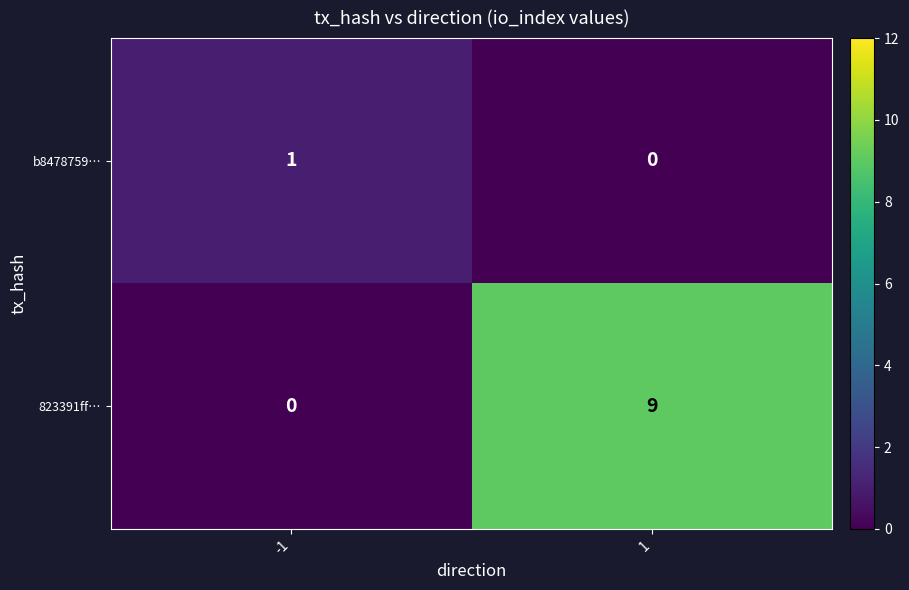

Which series has the widest spread of values?

823391ff…